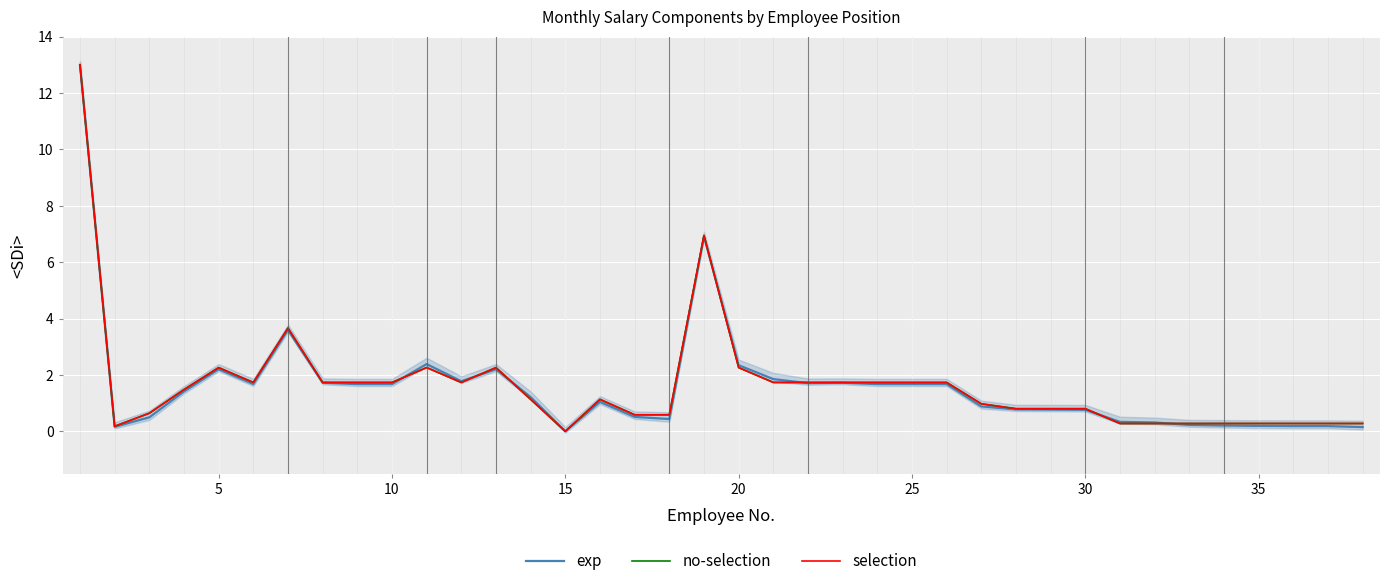

The value of exp at 10 is 1.7. True or false?

True